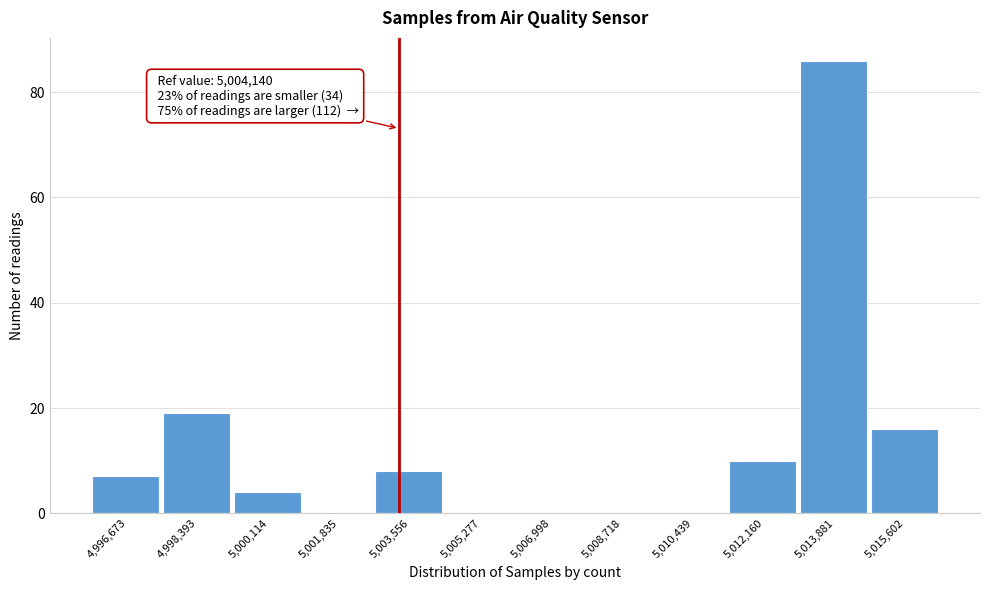

Reading left to right, extract all data points from this chart.

4,996,673=7	4,998,393=19	5,000,114=4	5,001,835=0	5,003,556=8	5,005,277=0	5,006,998=0	5,008,718=0	5,010,439=0	5,012,160=10	5,013,881=86	5,015,602=16